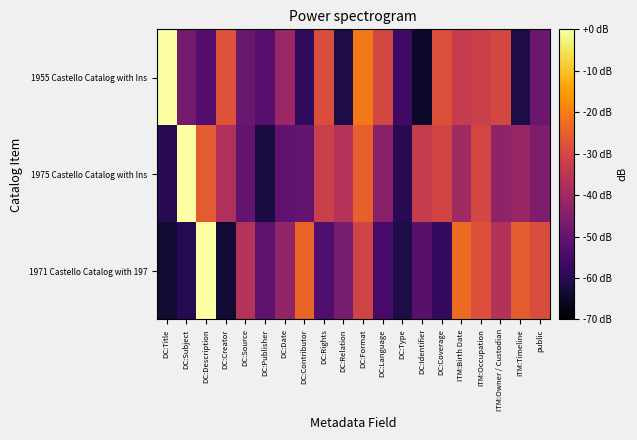

Rank the series by their average value, from highest to lowest.

1975 Castello Catalog with Ins, 1955 Castello Catalog with Ins, 1971 Castello Catalog with 197